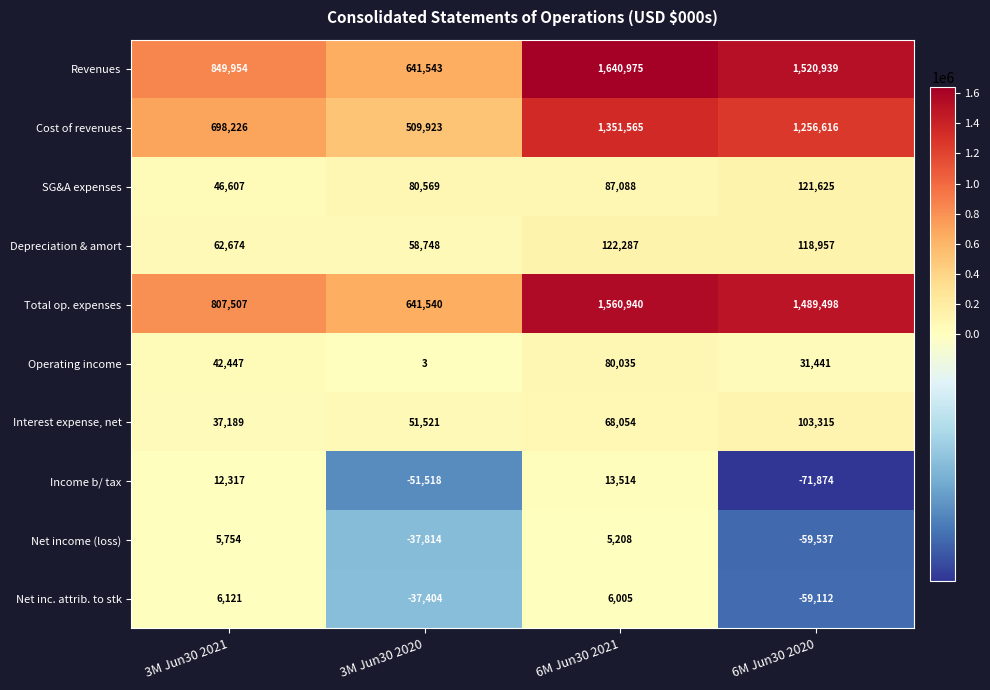

At which label does Revenues first exceed 1520939?

6M Jun30 2021